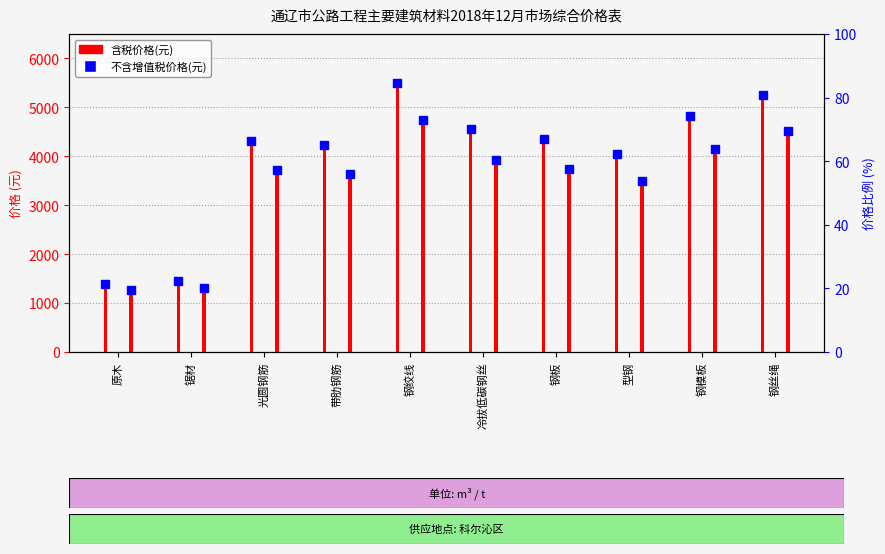

What is the sum of all 含税价格(元) values?

39910